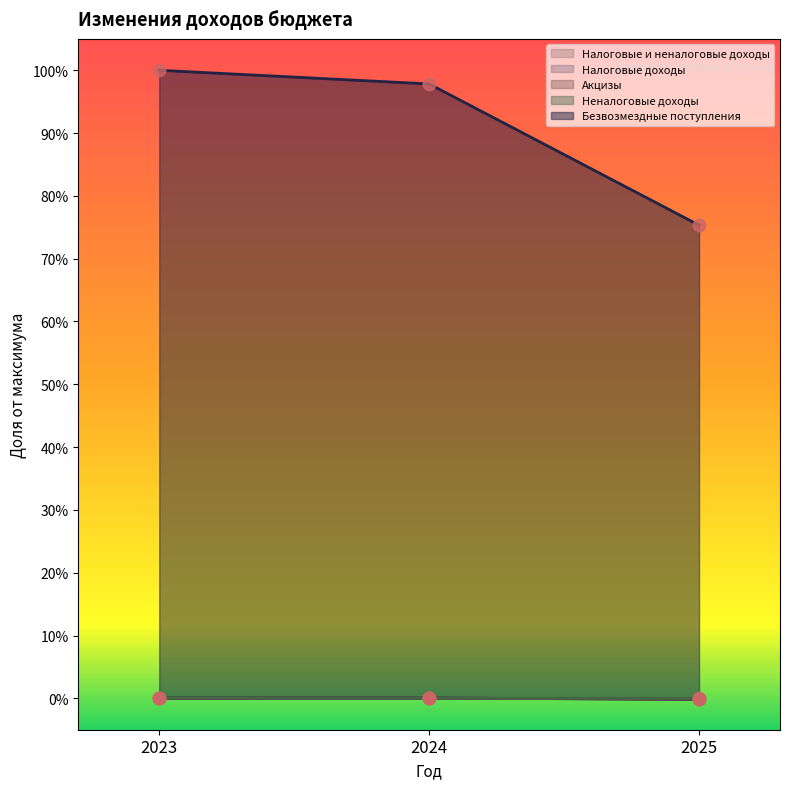

What is the total value across all series at 2024?

1.0